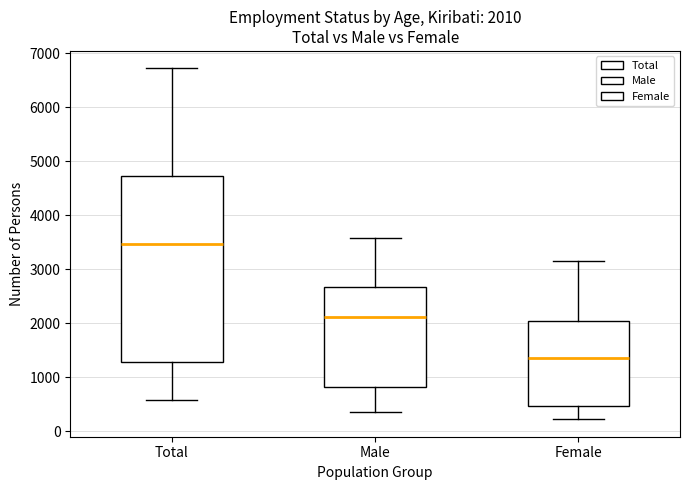

Comparing the boxes themselves (not the whiskers), which one is the tallest?

Total